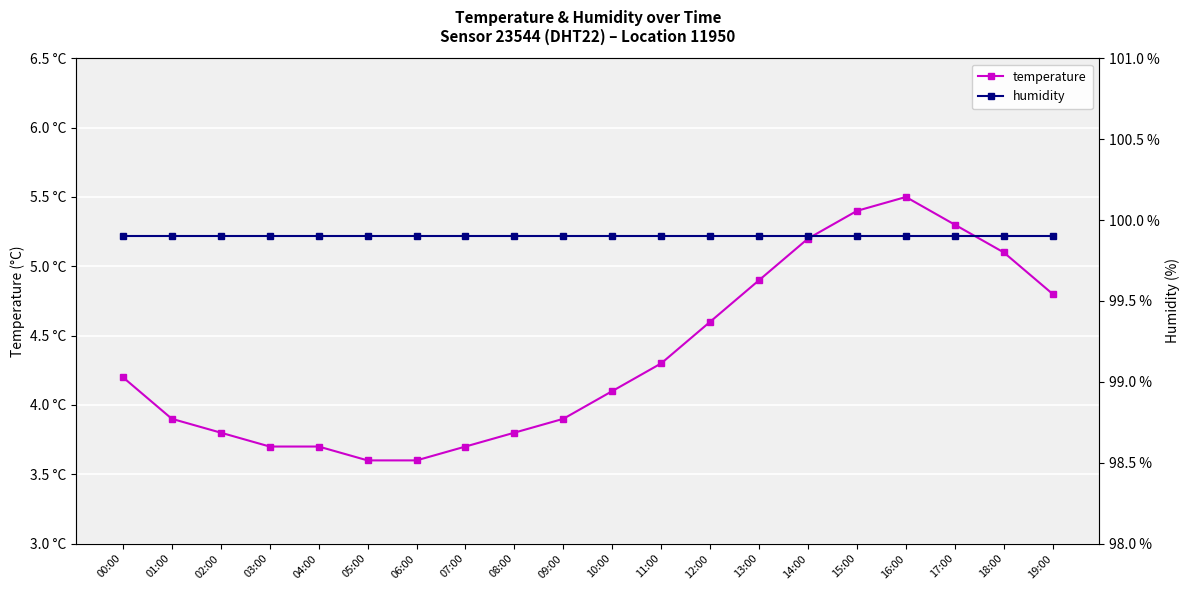

What position from the right is 04:00?

16